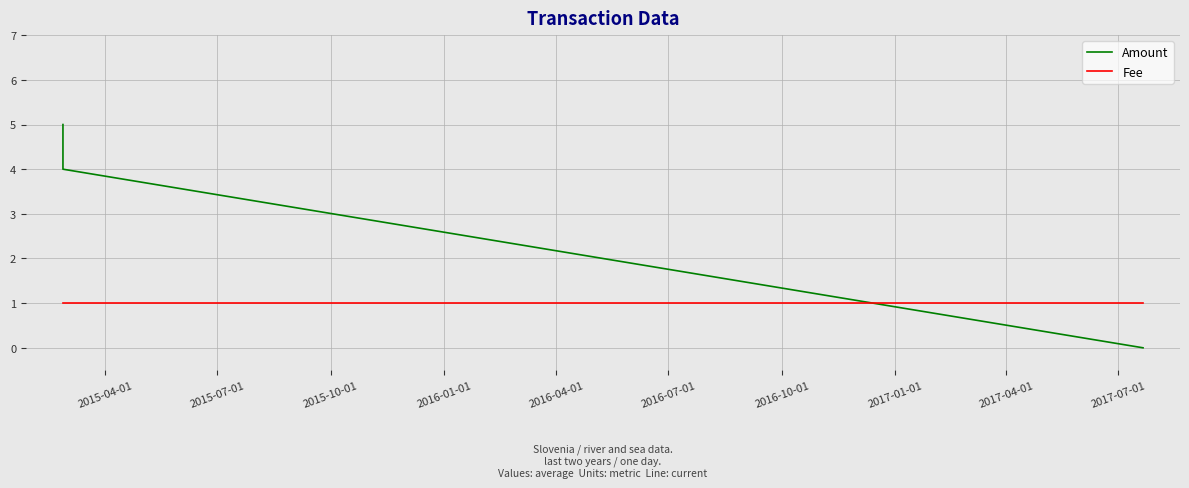

Does the chart have visible grid lines?

Yes